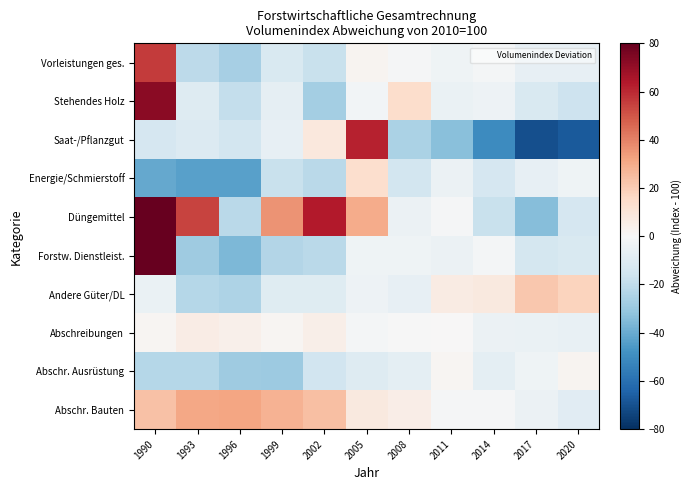

At which category is the sum across all series the highest?

1990